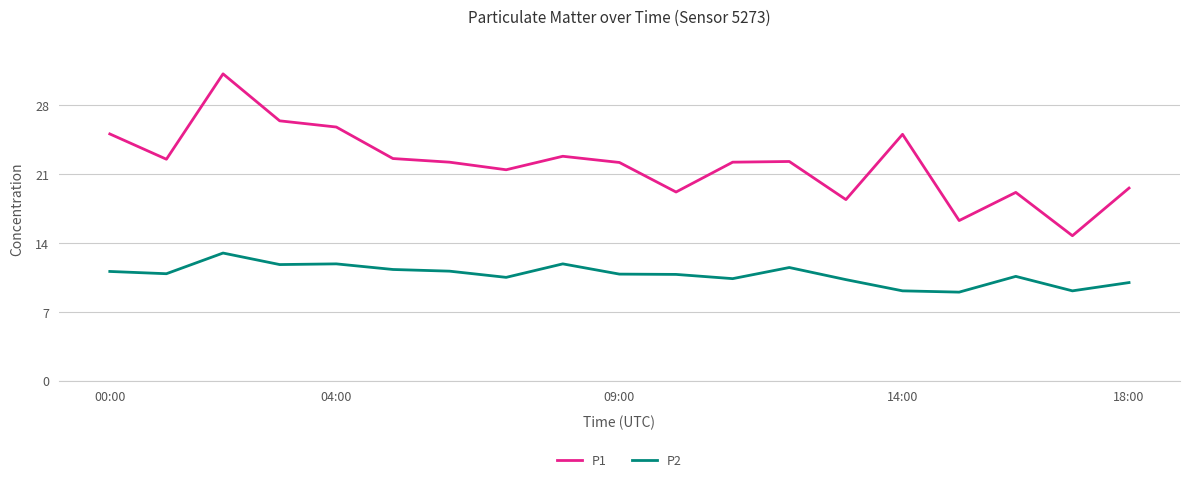

Which series has the largest total across all categories?

P1